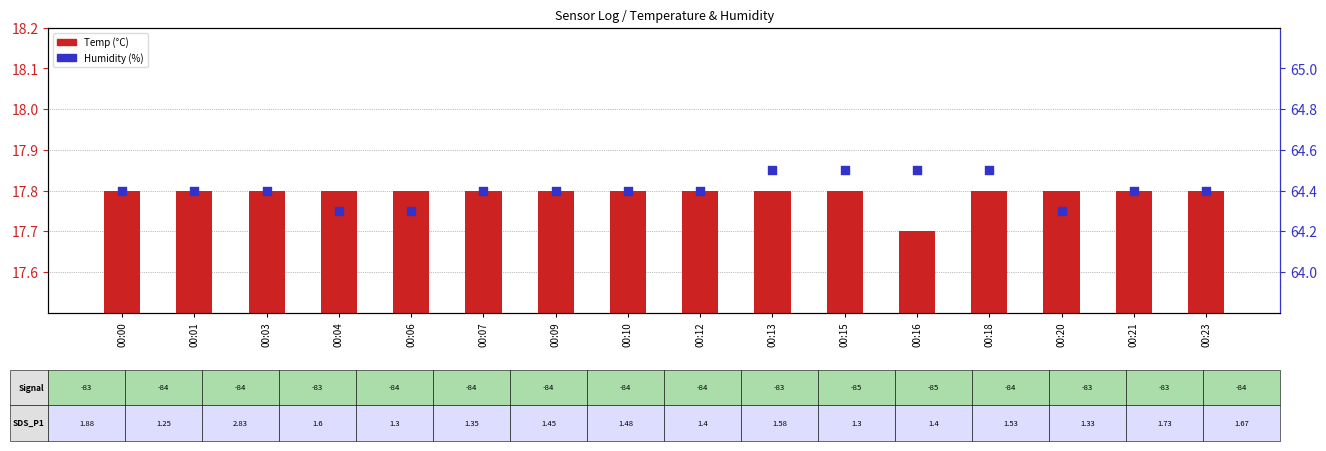

Which series has the largest total across all categories?

Humidity